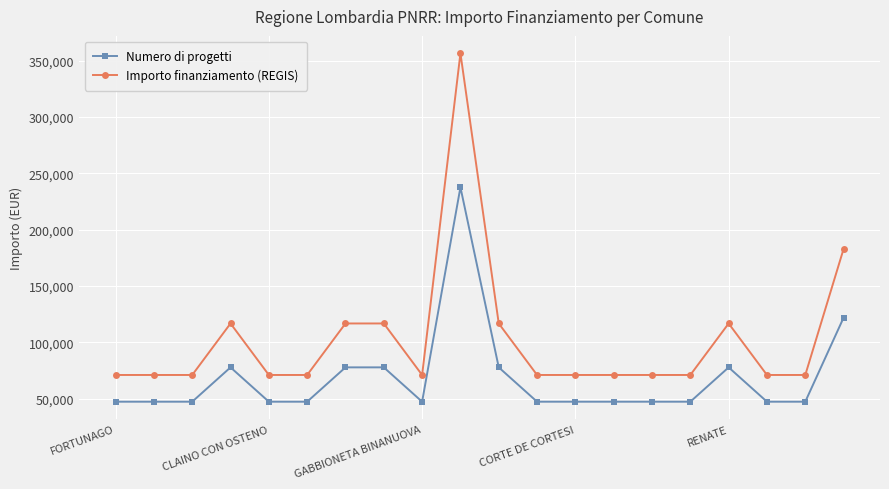

Which series has the widest spread of values?

Importo finanziamento (REGIS)